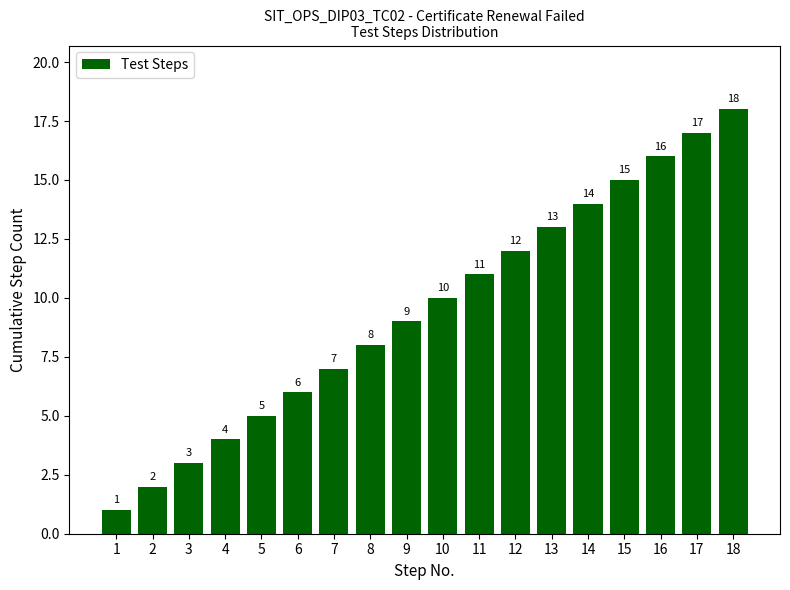

What is the minimum value shown in the chart?

1